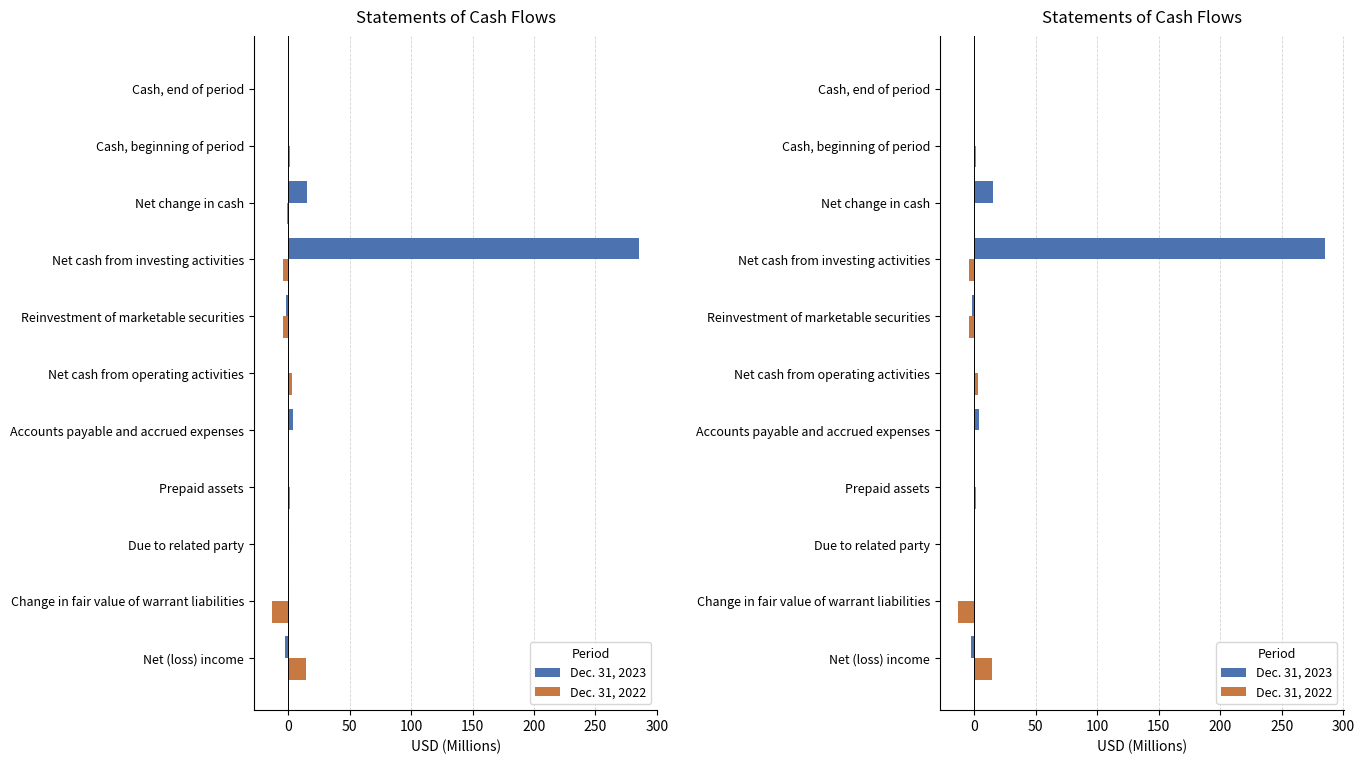

The Dec. 31, 2023 series shows 0.3 at Change in fair value of warrant liabilities. True or false?

True